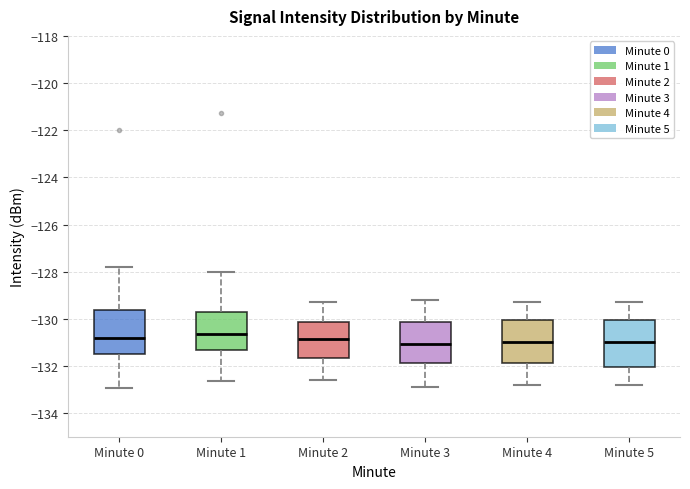

Reading left to right, transcribe this box plot: for each box, give where its median line is, the range the box spans, and where its two whiskers end, as read against the y-axis. The values are not printed on the chart, so give them approximately, as read against the axis.

Minute 0: median -130.8, box -131.6 to -129.6, whiskers -133.0 to -127.8
Minute 1: median -130.6, box -131.4 to -129.6, whiskers -132.6 to -128.0
Minute 2: median -130.8, box -131.6 to -130.2, whiskers -132.6 to -129.2
Minute 3: median -131.0, box -131.8 to -130.2, whiskers -132.8 to -129.2
Minute 4: median -131.0, box -131.8 to -130.0, whiskers -132.8 to -129.2
Minute 5: median -131.0, box -132.0 to -130.0, whiskers -132.8 to -129.2